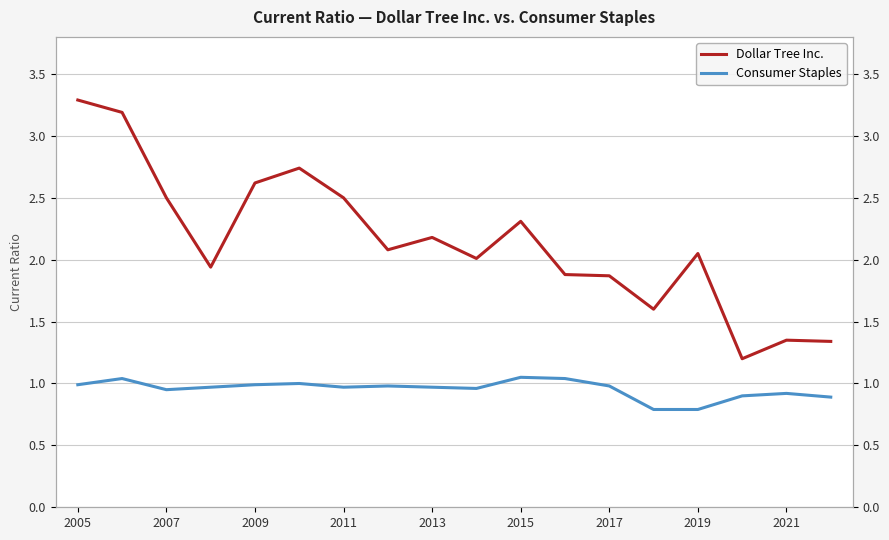

At which label does Dollar Tree Inc. first exceed 2?

2005